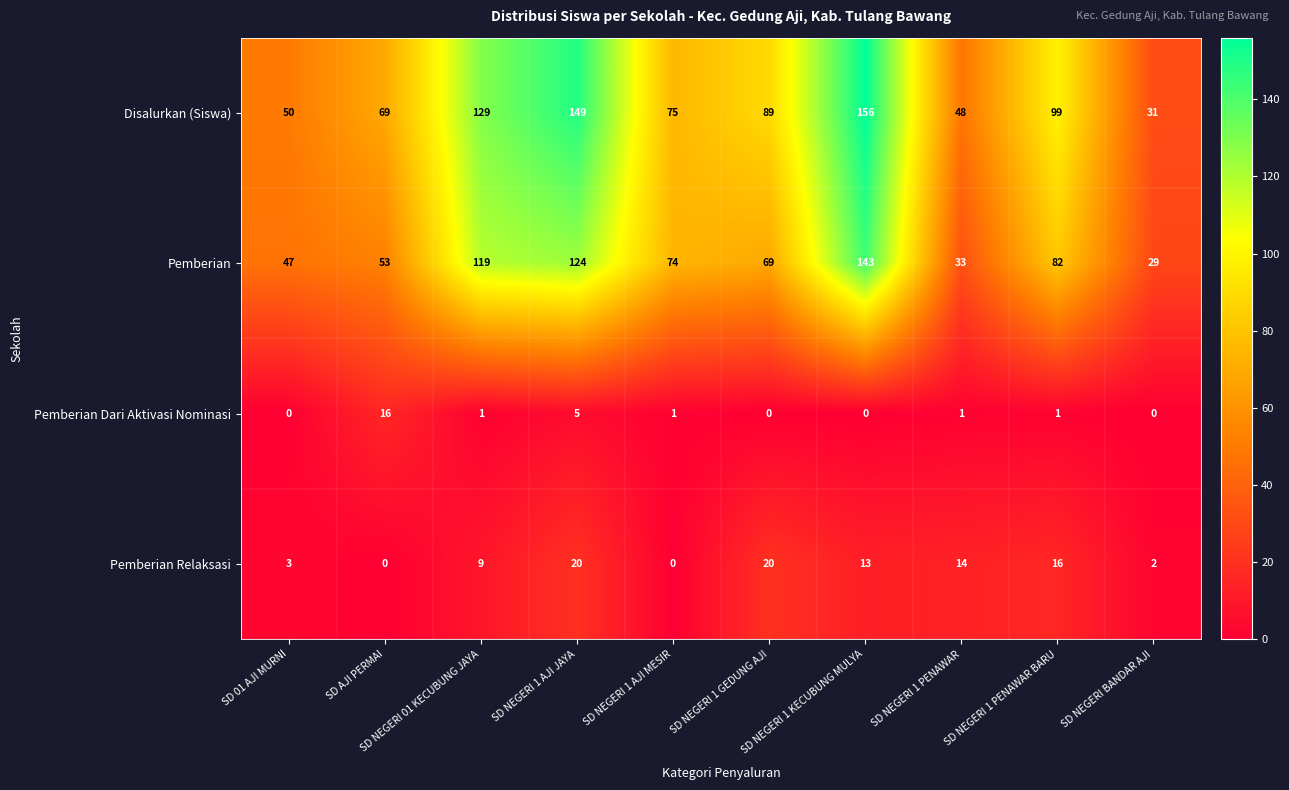

Which series has the largest total across all categories?

Disalurkan (Siswa)